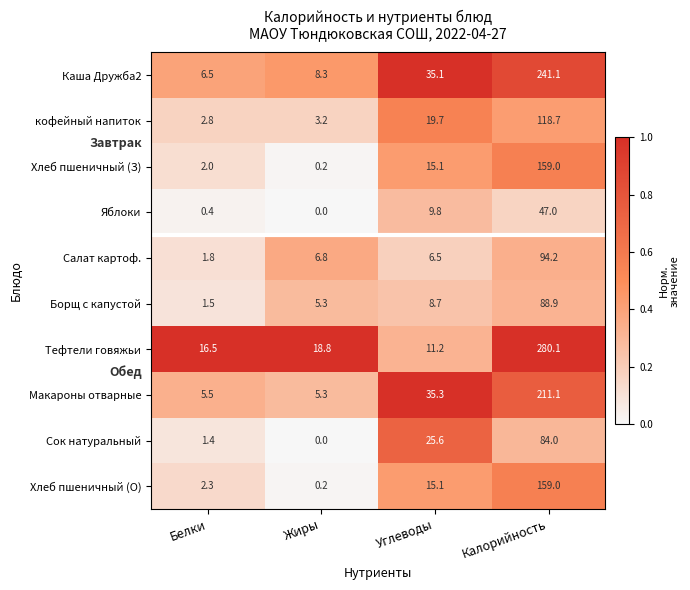

Which series has the widest spread of values?

Тефтели говяжьи